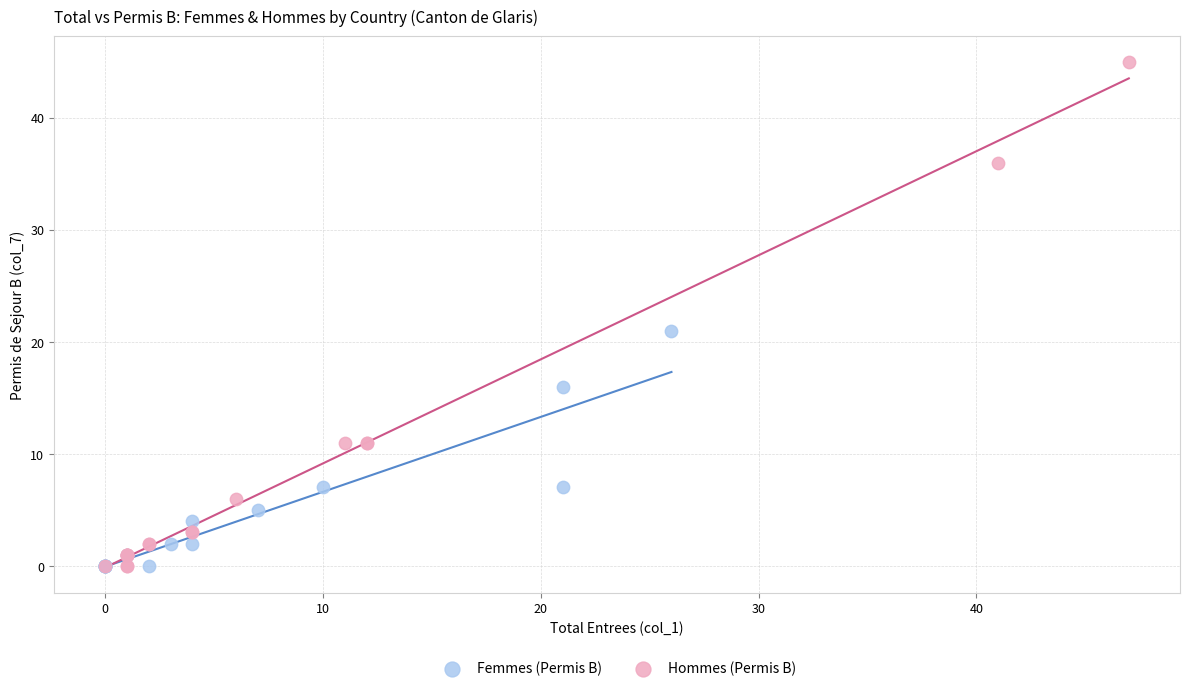

Which series has the widest spread of Y values?

Hommes (Permis B)